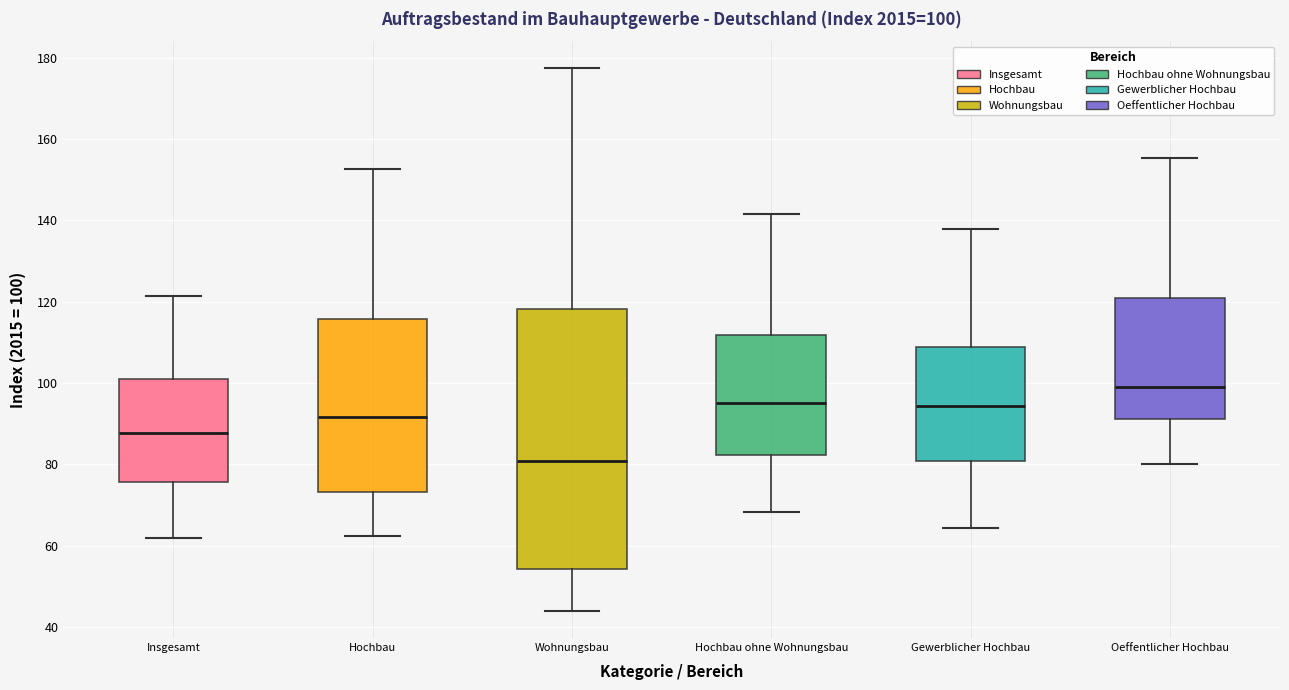

Which box's median line is the highest?

Oeffentlicher Hochbau